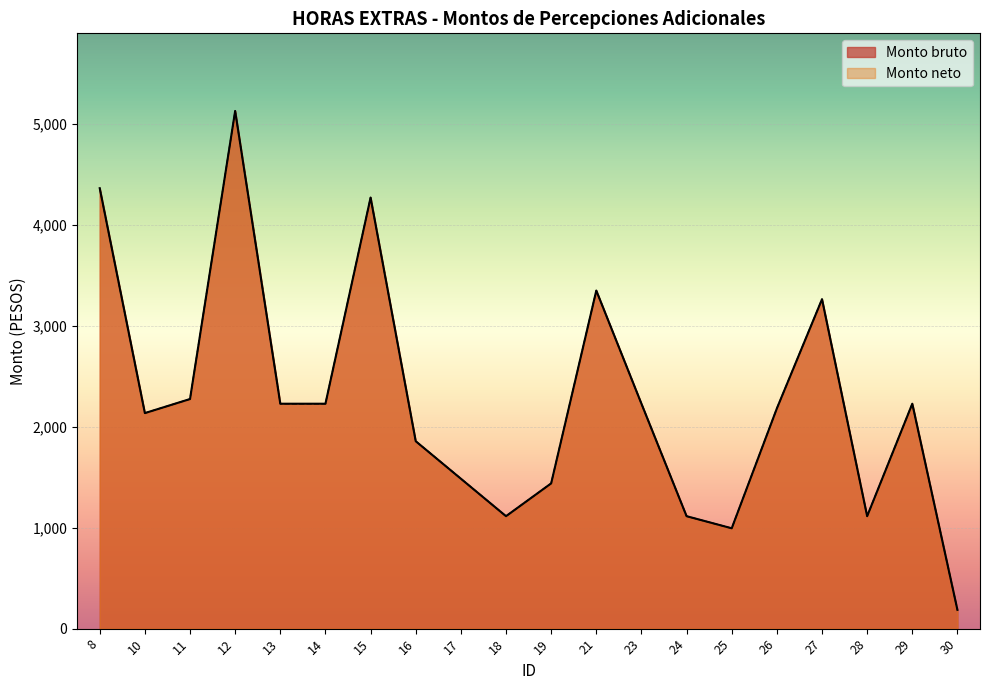

What is the minimum value for Monto neto?

185.6